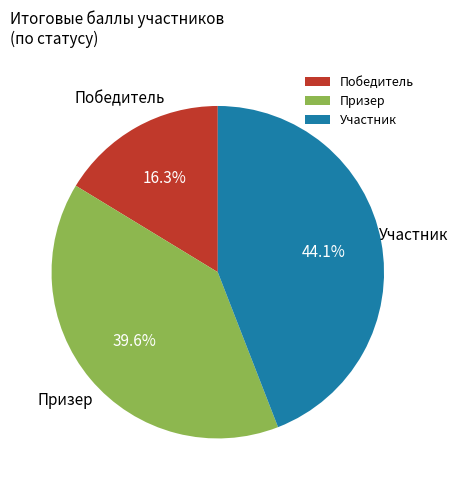

Which slice is the largest?

Участник